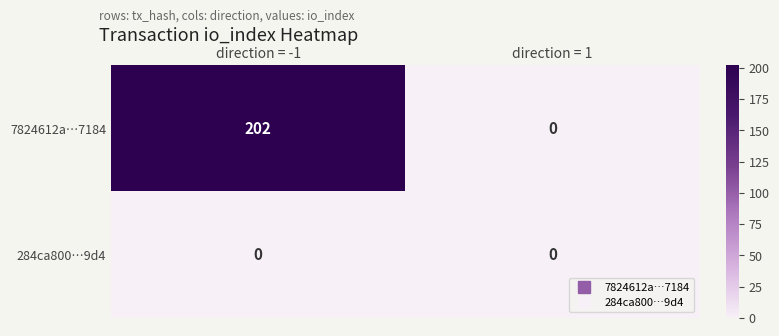

Which category has the highest value across all series?

direction = -1